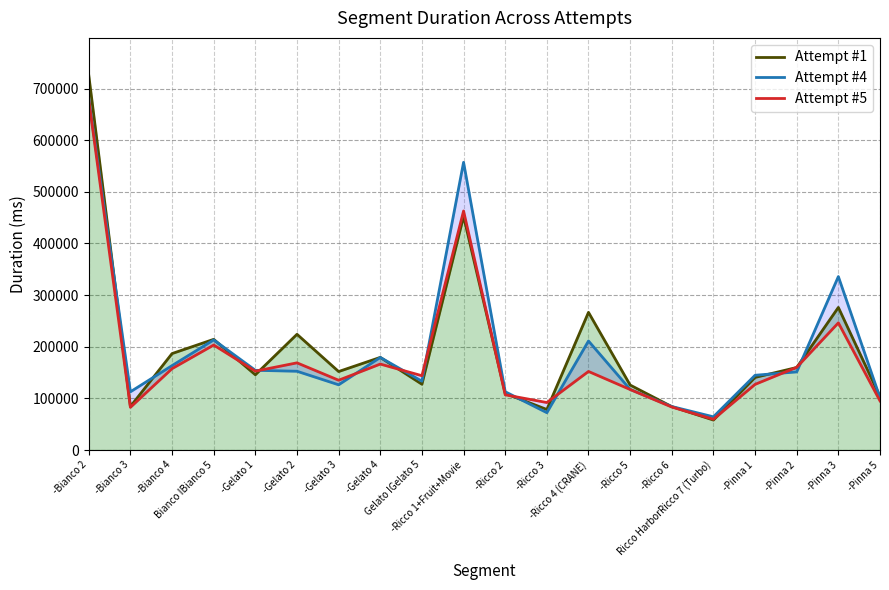

Which has a higher value, -Pinna 5 or -Pinna 1?

-Pinna 1